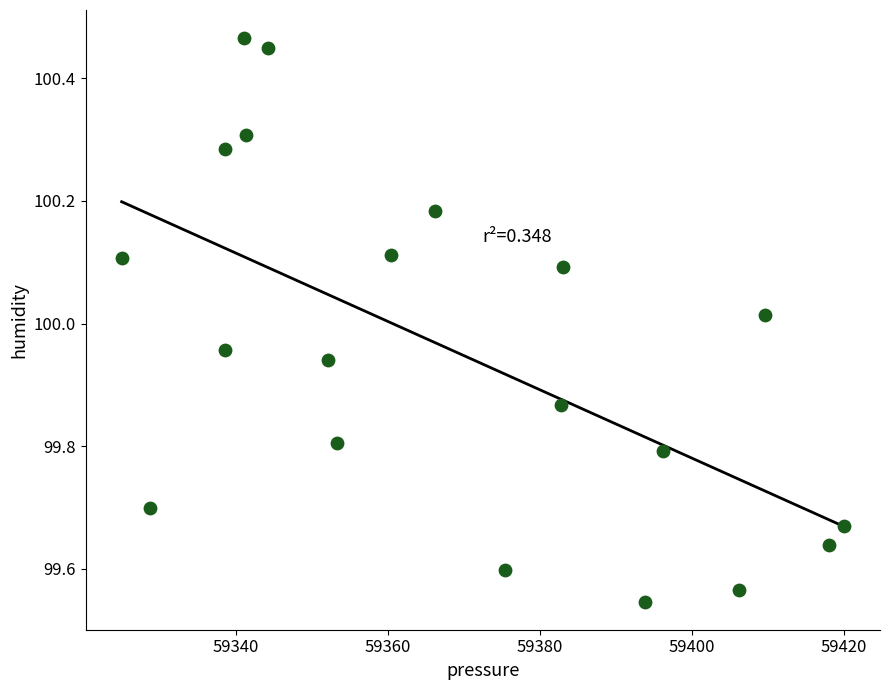

What is the range of X values (max minus min)?

94.9